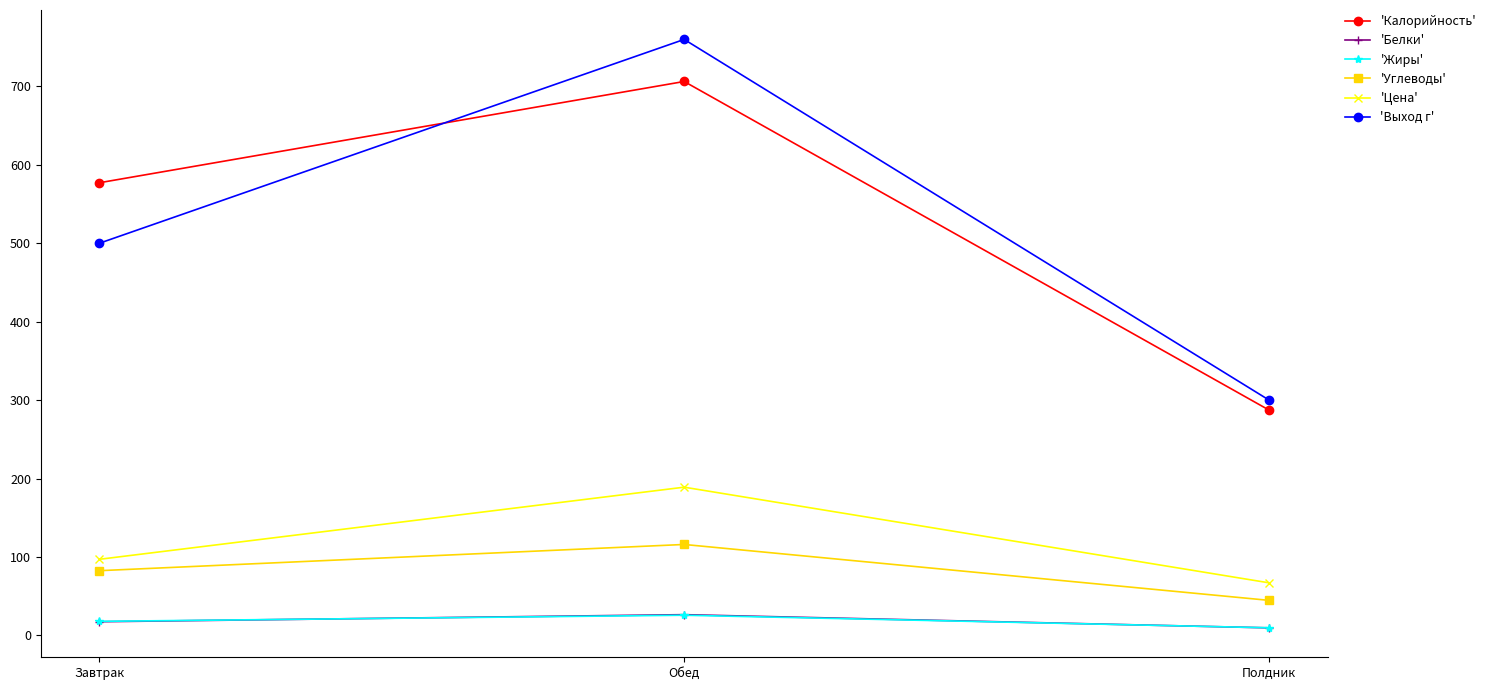

How many lines are shown in the chart?

6